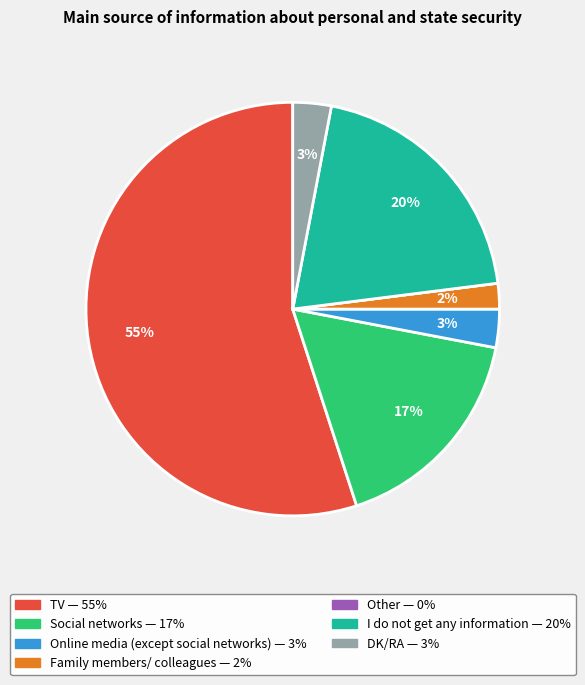

To the nearest percent, what is the difference between the largest and smallest slice percentages?

55%